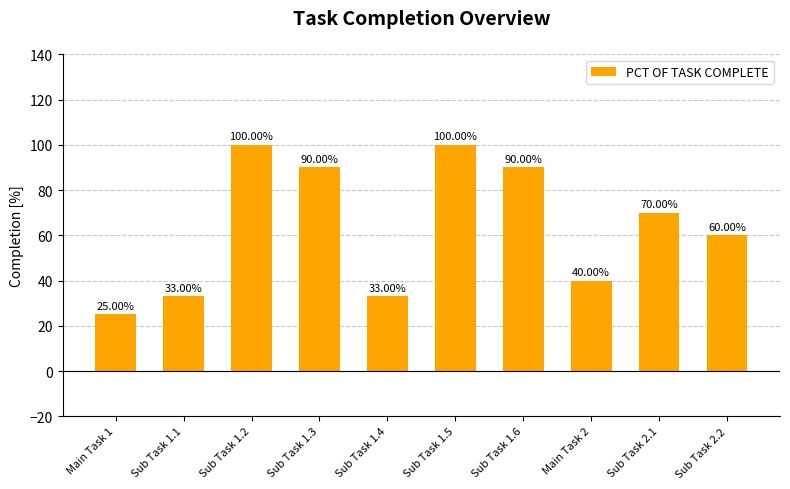

What is the change in value from Sub Task 1.1 to Sub Task 1.2?

+67